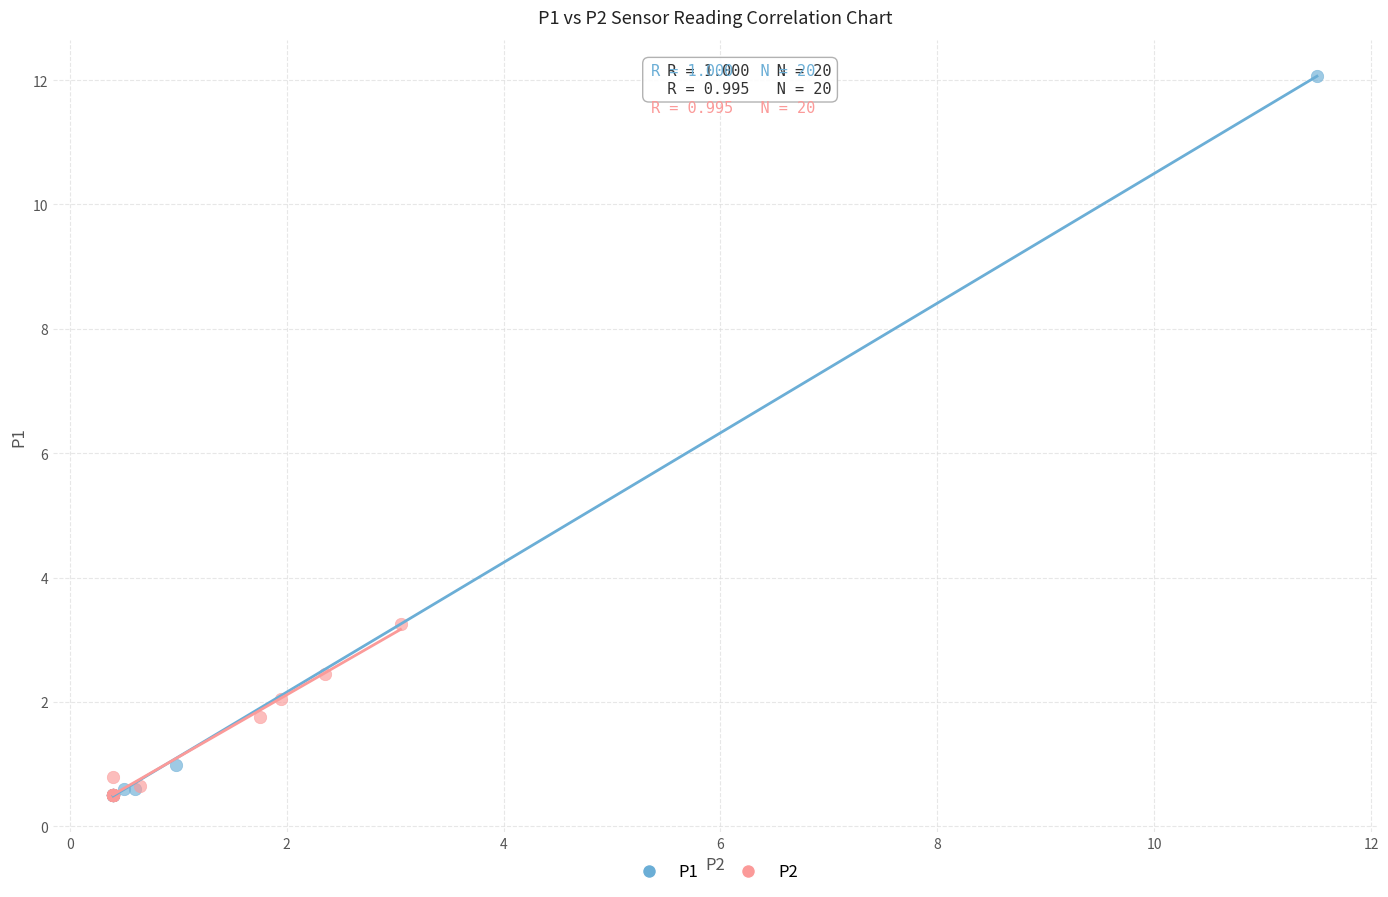

Which series reaches the maximum Y coordinate?

P1